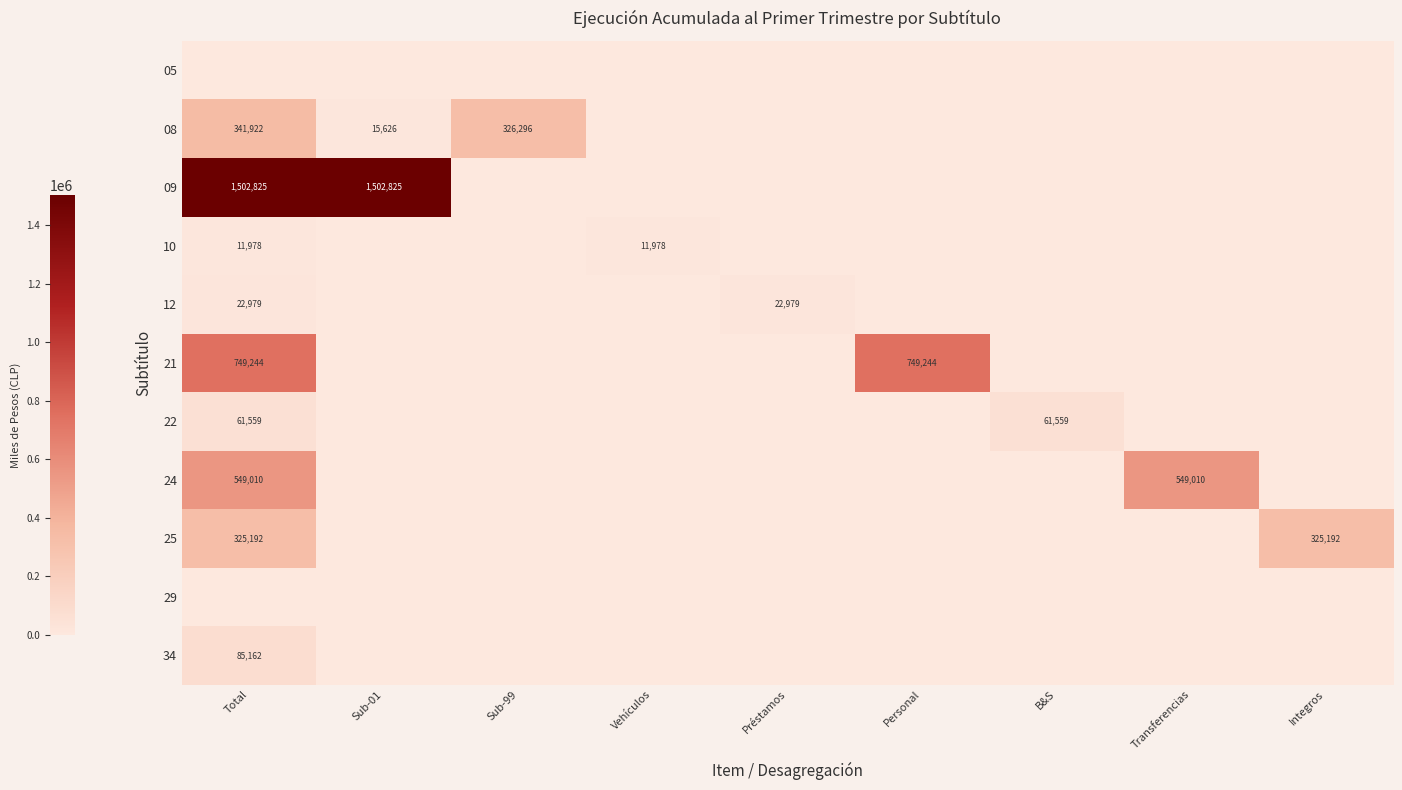

What is the total value across all series at B&S?

61559